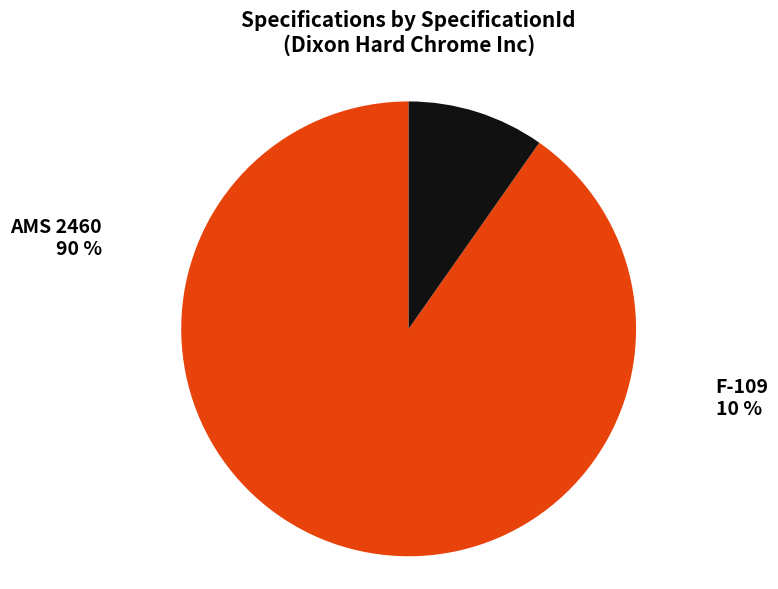

Count the number of slices in the pie.

2